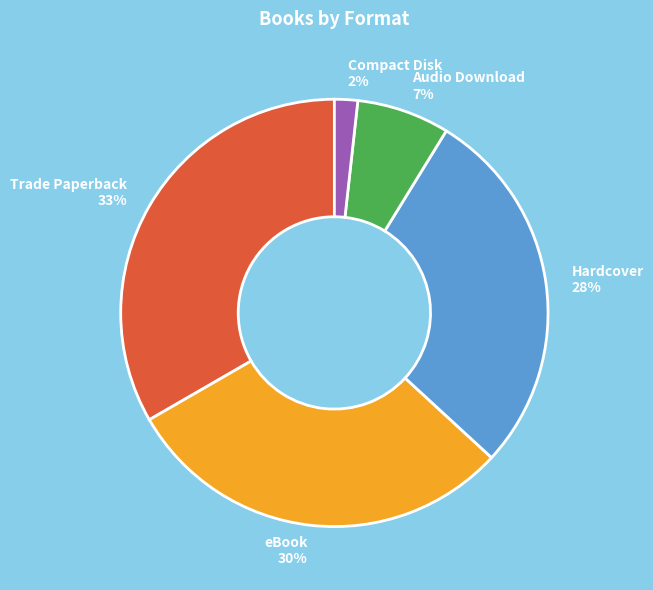

True or false: eBook accounts for 25% of the total.

False